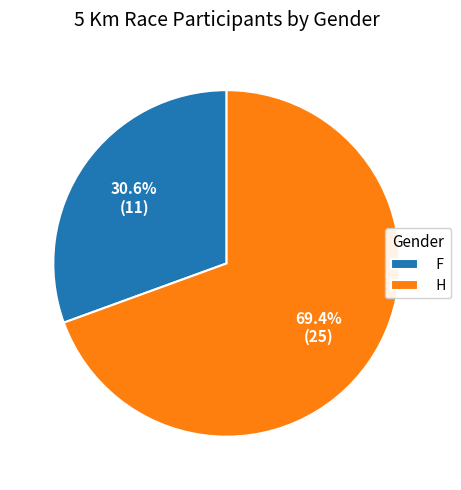

Rank the categories by value from highest to lowest.

H, F